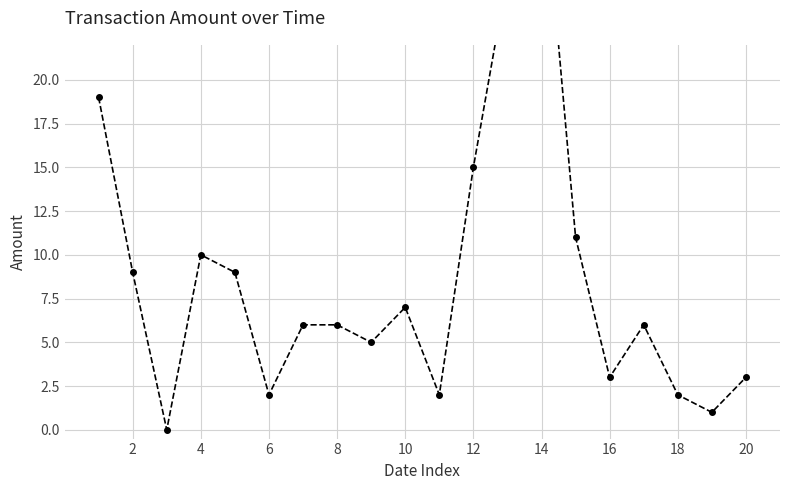

What is the sum of all values?

175.0